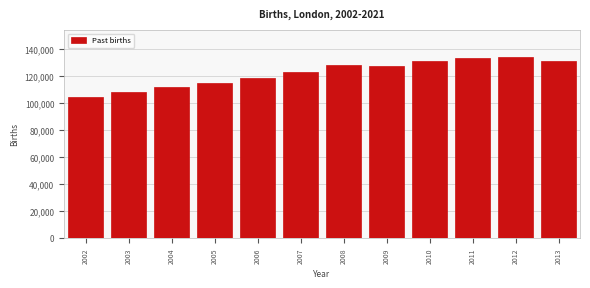

The value at 2005 is 114777. True or false?

True